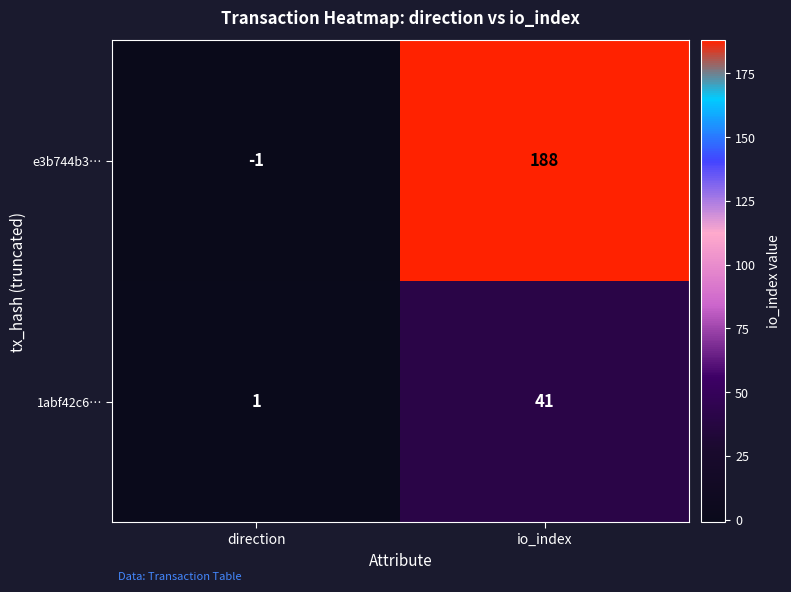

Reading left to right, extract all data points from this chart.

e3b744b3…: -1	188
1abf42c6…: 1	41